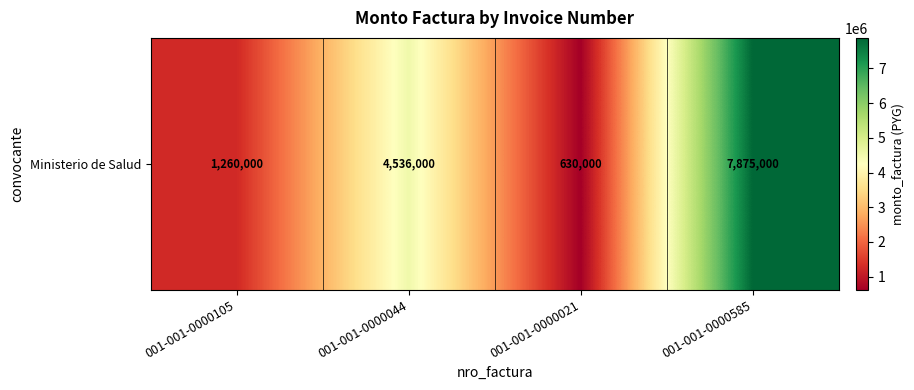

The value at 001-001-0000044 is 6068769. True or false?

False